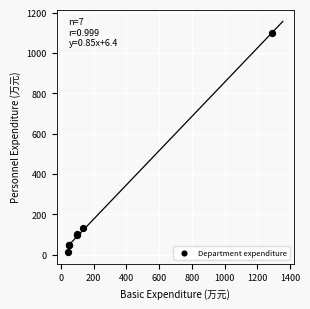

What Y value in the scatter plot is closest to 555?

133.2